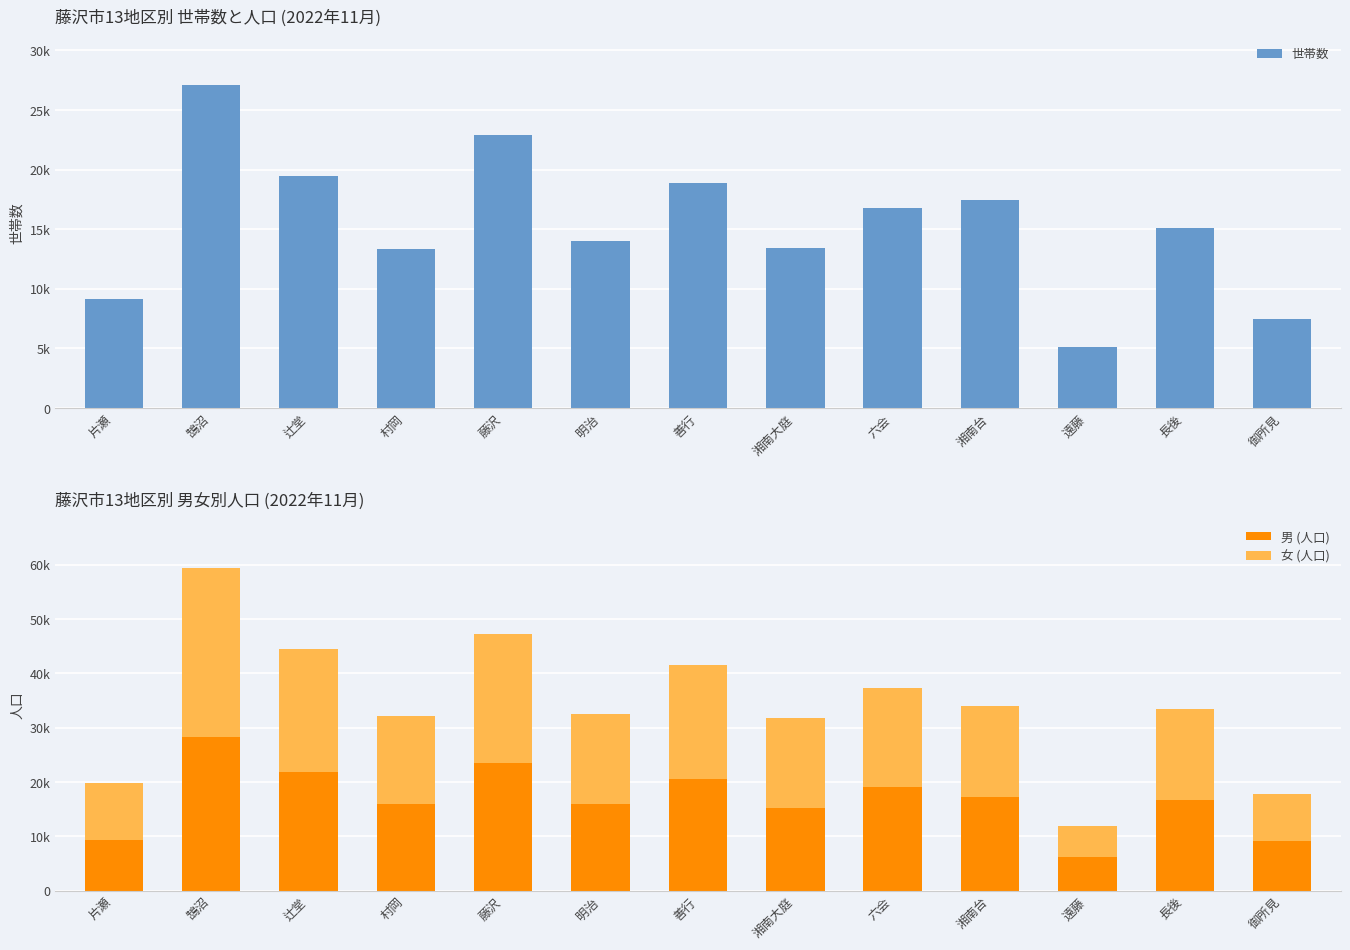

What is the label of the 13th bar from the right?

片瀬